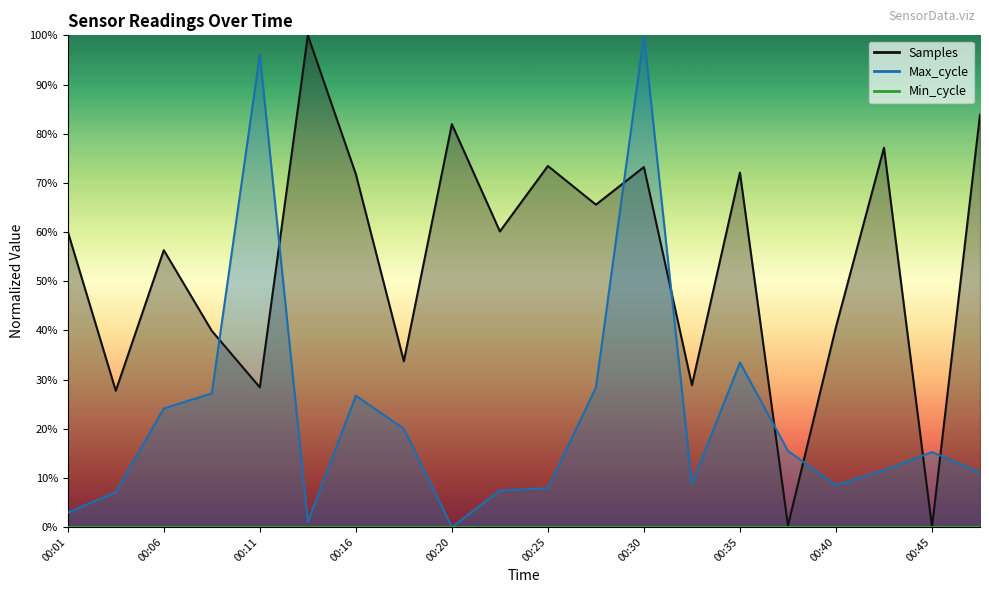

How many positive values does the Max_cycle series have?

19